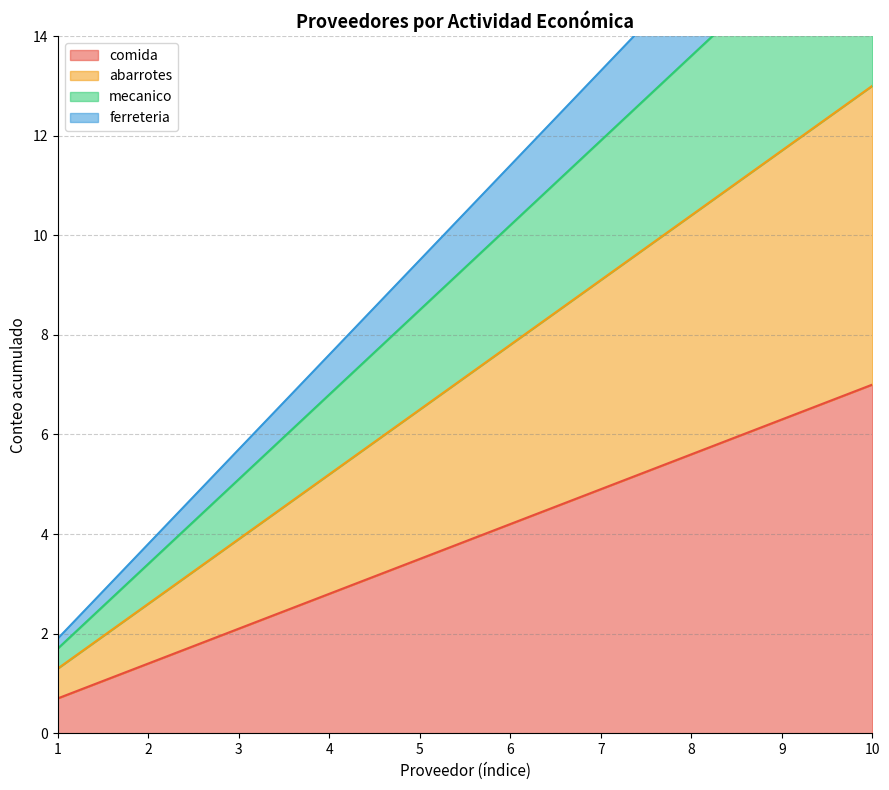

Rank the categories by comida value from highest to lowest.

10, 9, 8, 7, 6, 5, 4, 3, 2, 1